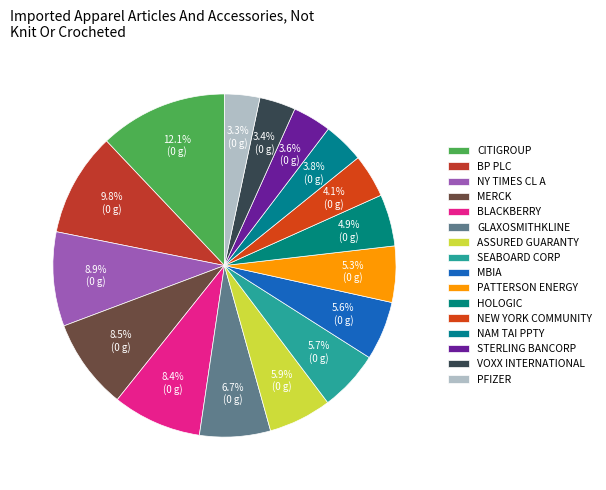

How many segments does this pie chart have?

16